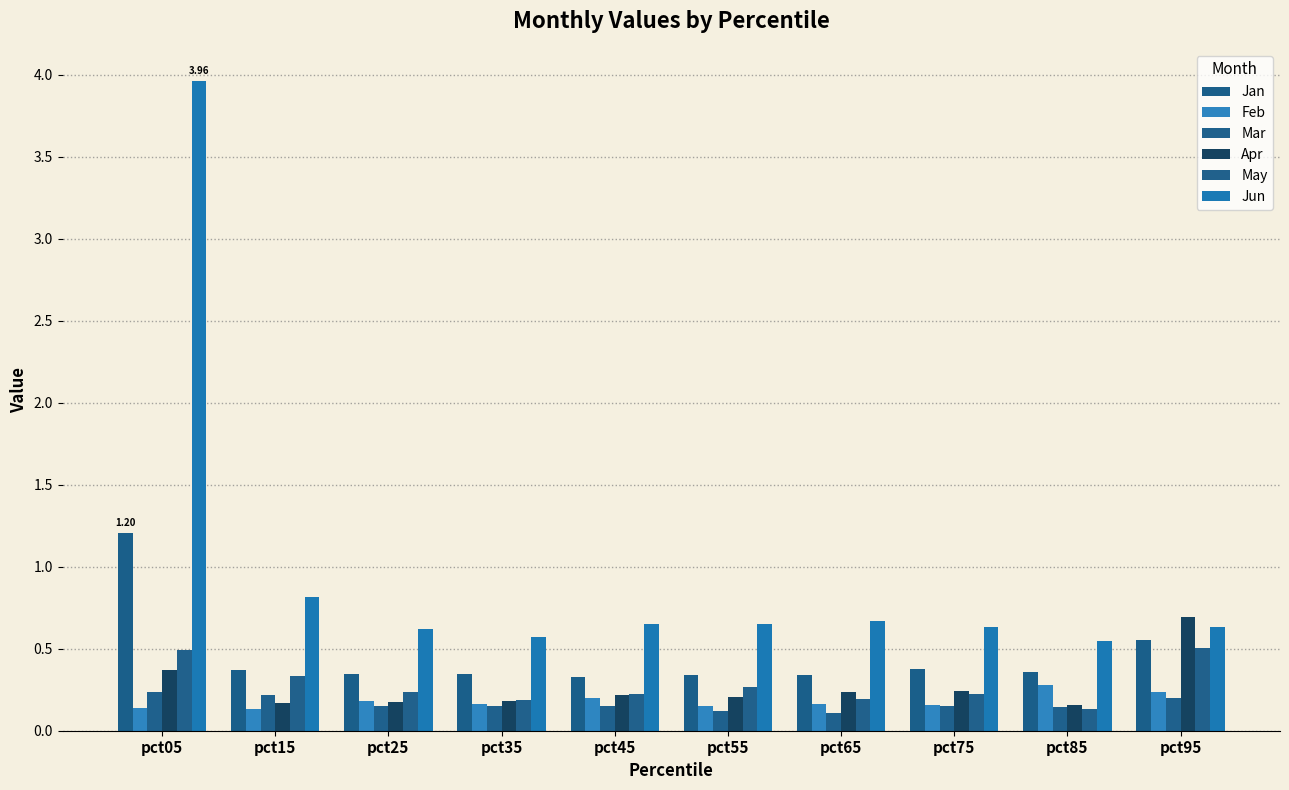

How many distinct data groups are displayed?

6